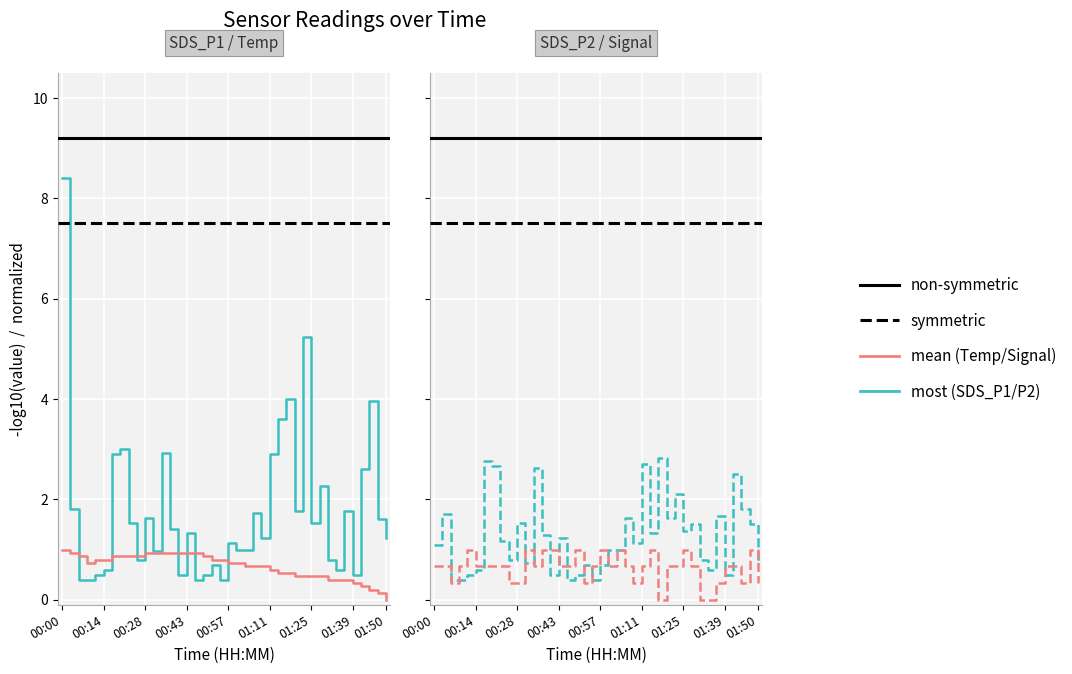

What is the sum of the Temp values at 01:33 and 00:17?

1.3